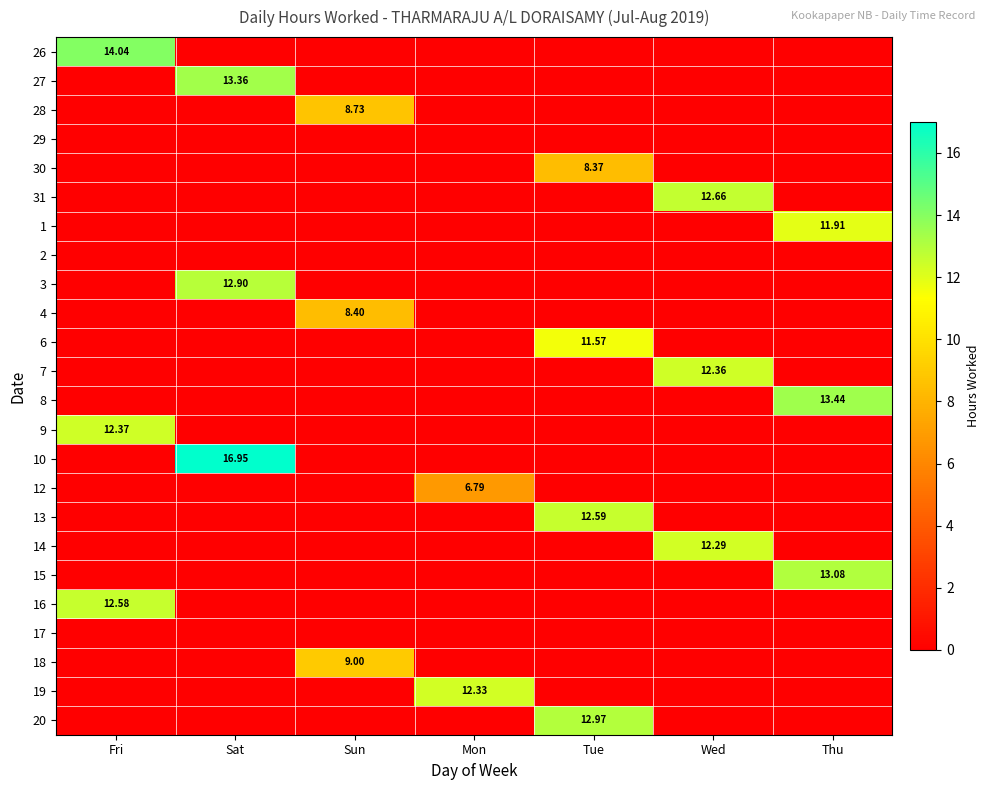

Is the value of 14 at Sun greater than the value of 13 at Fri?

No